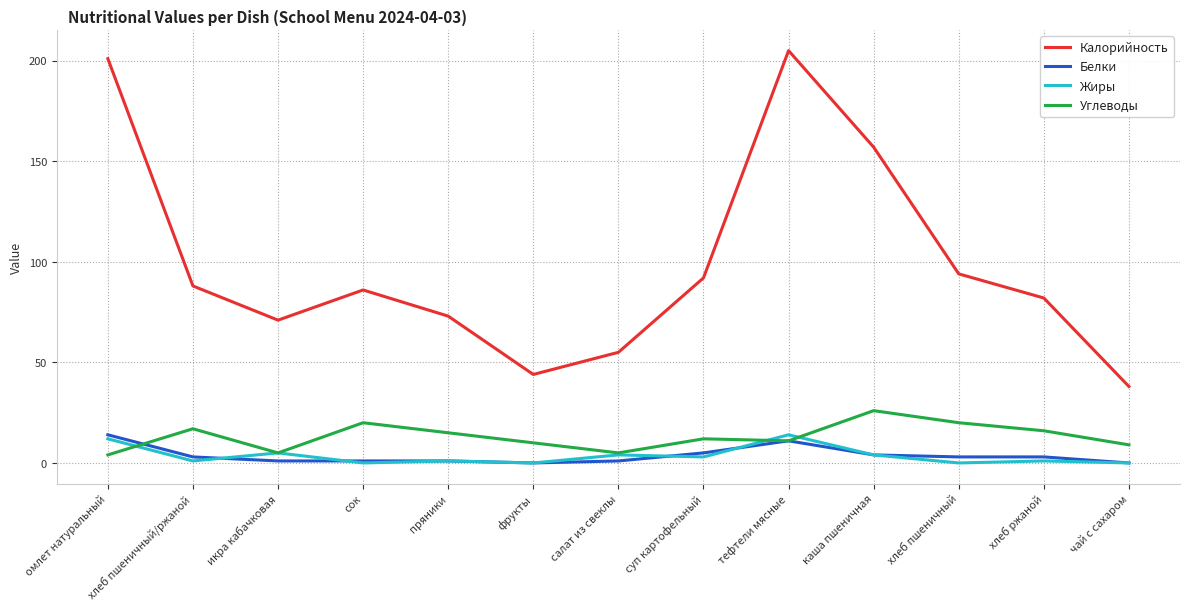

True or false: Жиры has more than 1 points higher than both neighbors.

True